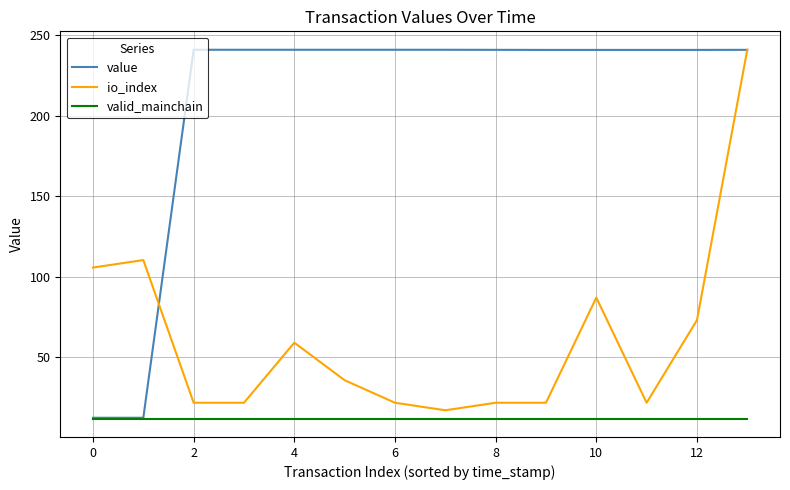

Which series has the largest total across all categories?

value